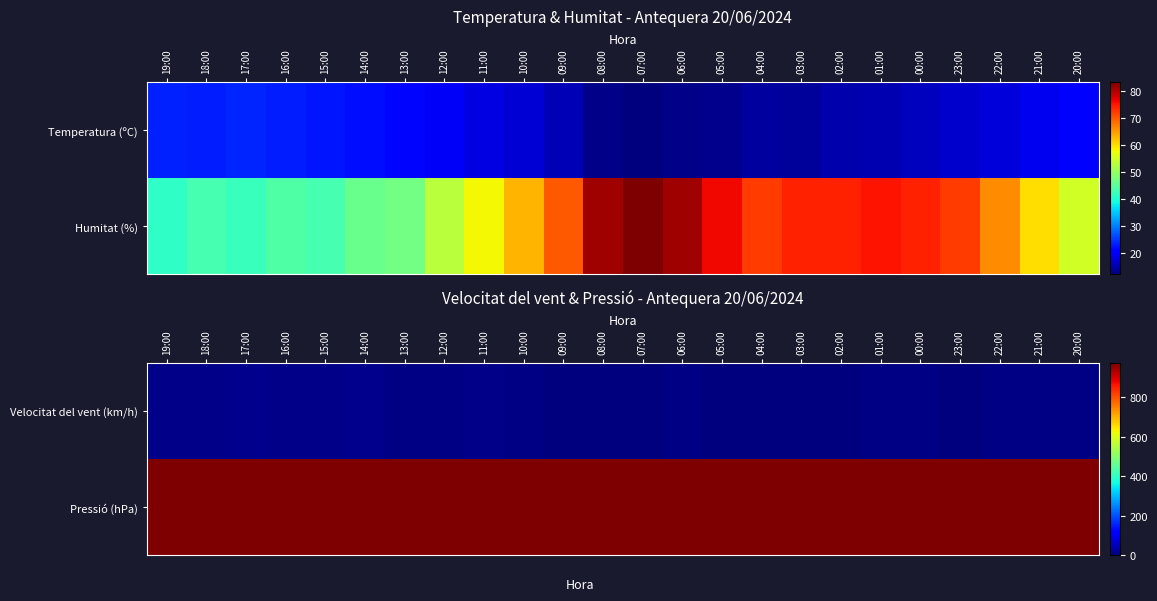

How many data points in Pressió (hPa) are above 969?

17